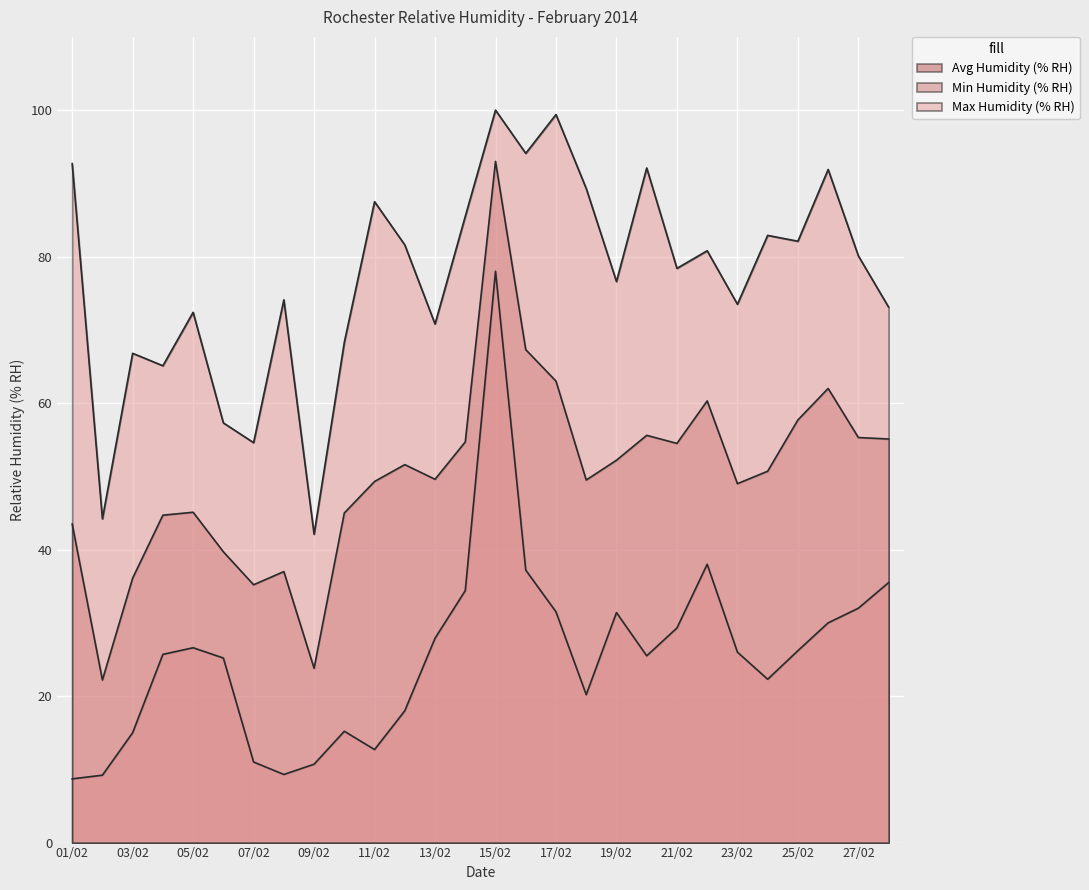

Which category has the highest value in the Max Humidity (% RH) series?

15/02